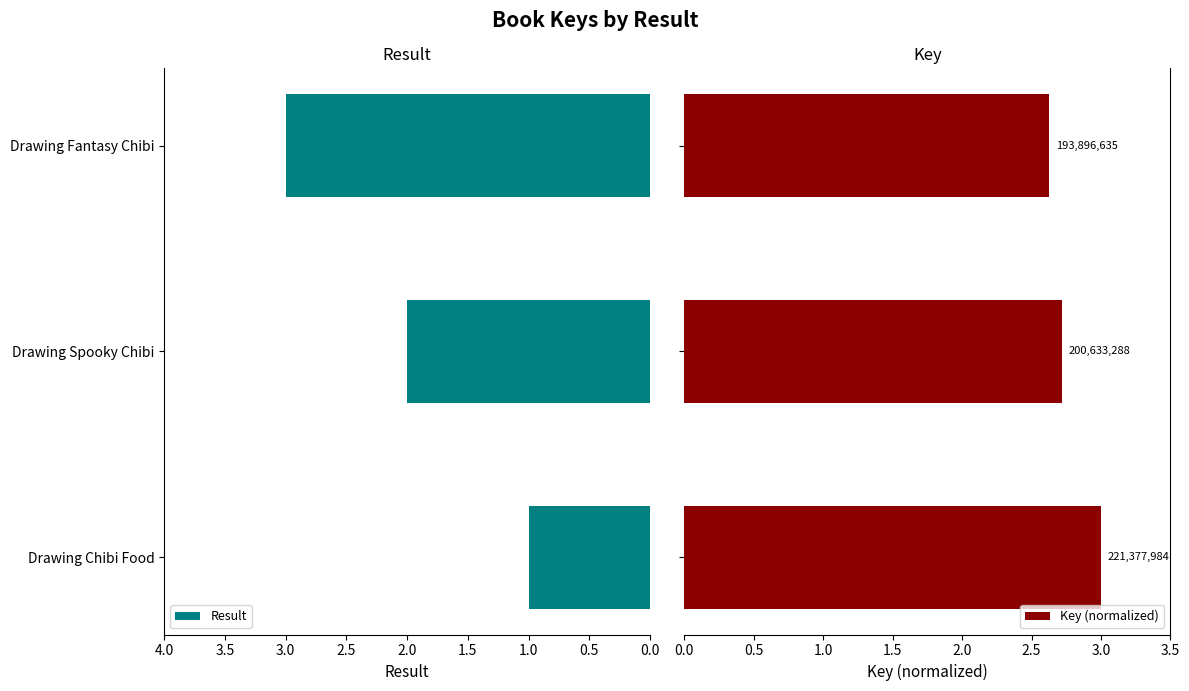

Rank the categories by Result value from highest to lowest.

Drawing Fantasy Chibi, Drawing Spooky Chibi, Drawing Chibi Food